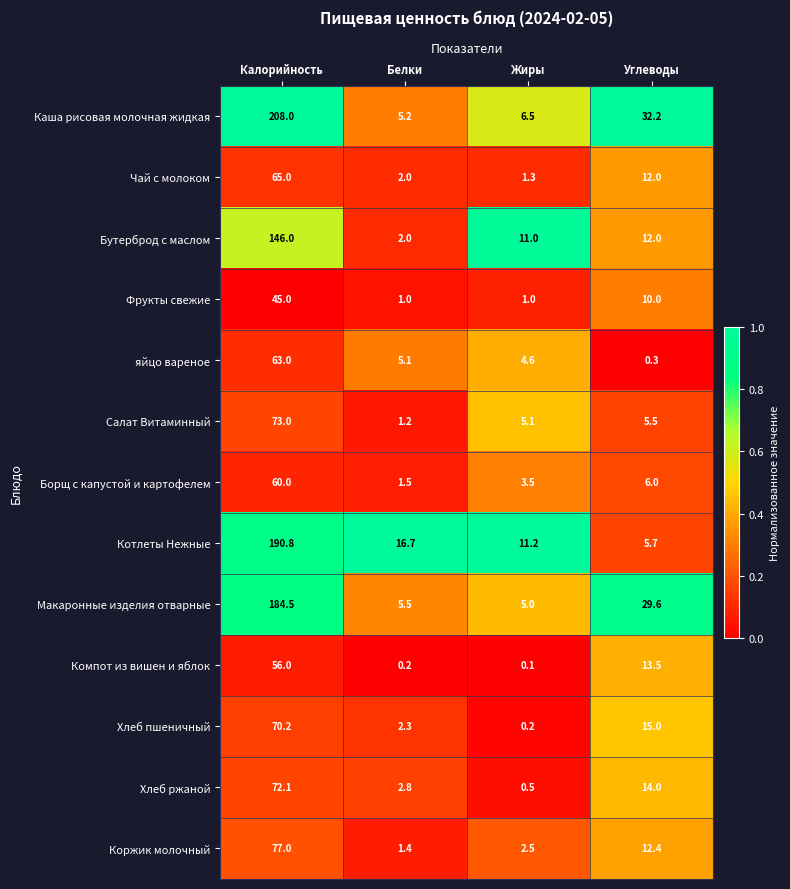

What is the approximate value of яйцо вареное at Калорийность?

63.0